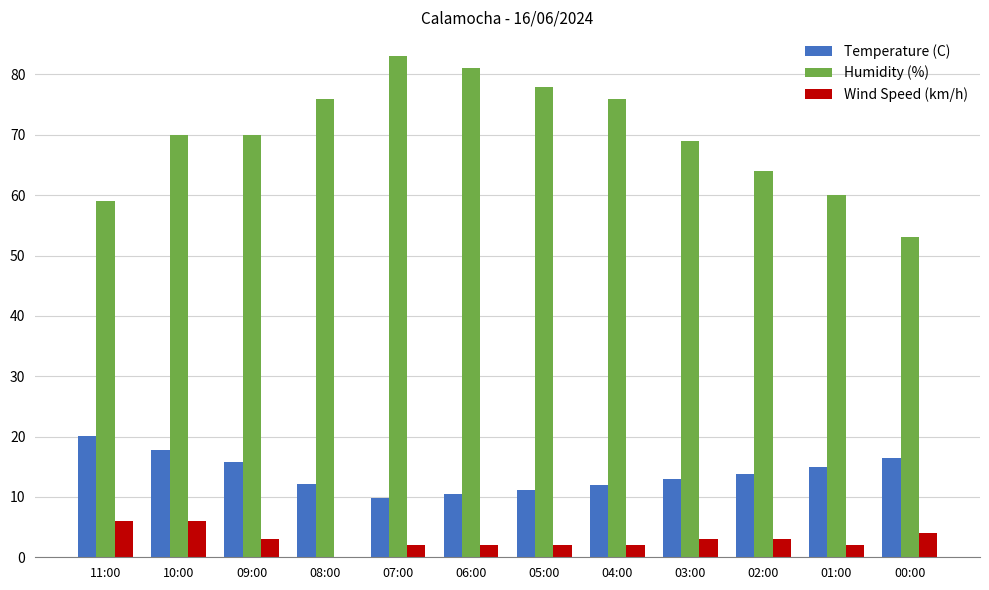

What is the sum of the Humidity (%) values at 04:00 and 08:00?

152.0